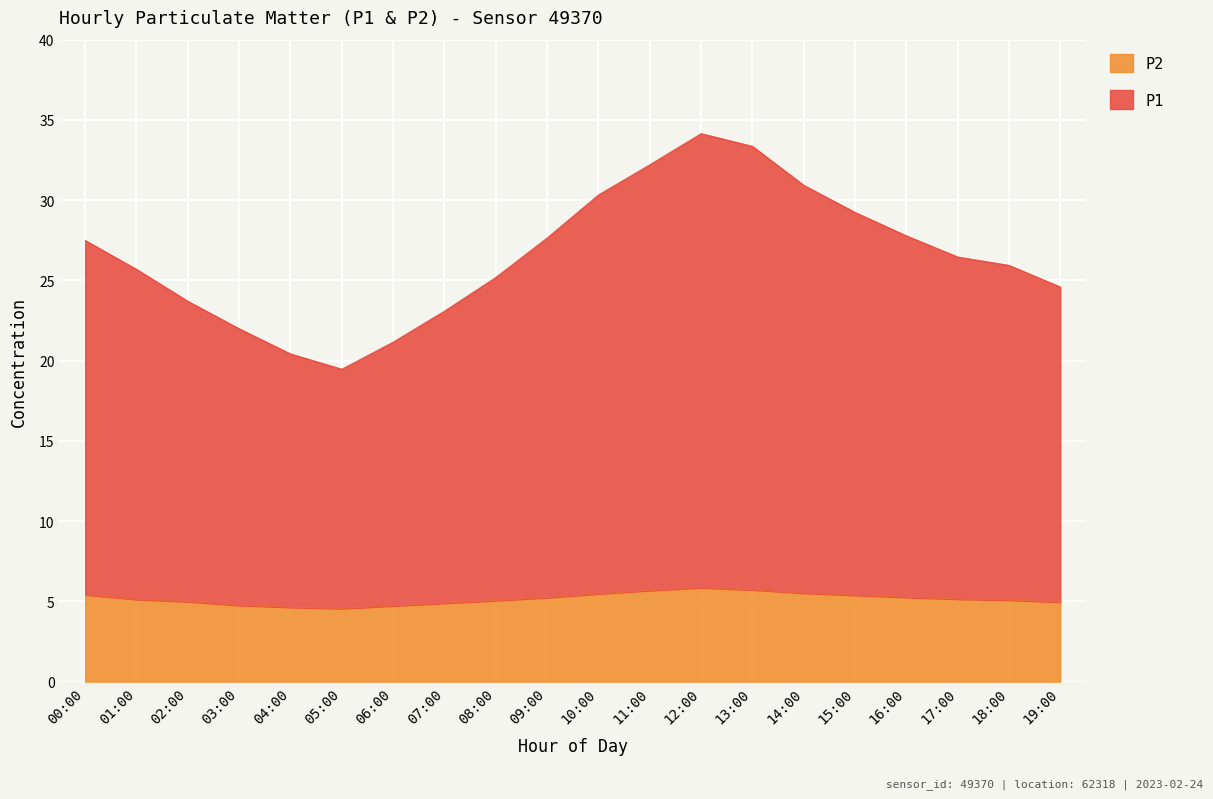

The value of P2 at 19:00 is 6.9. True or false?

False